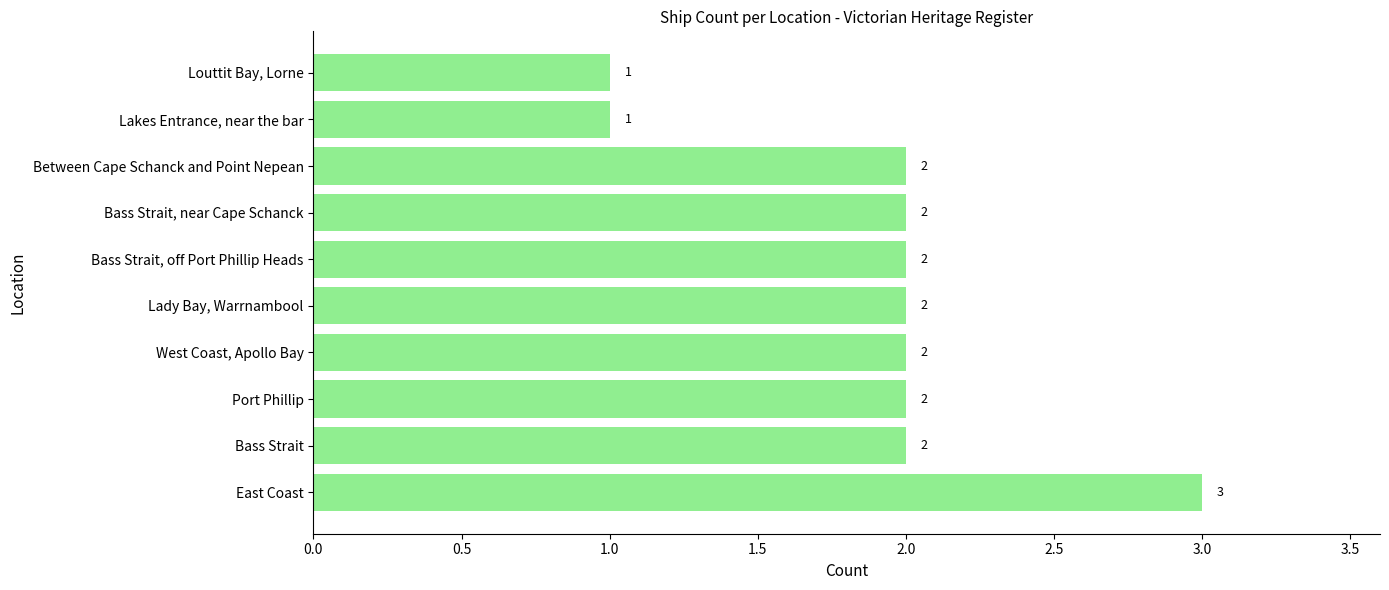

What is the sum of all values?

19